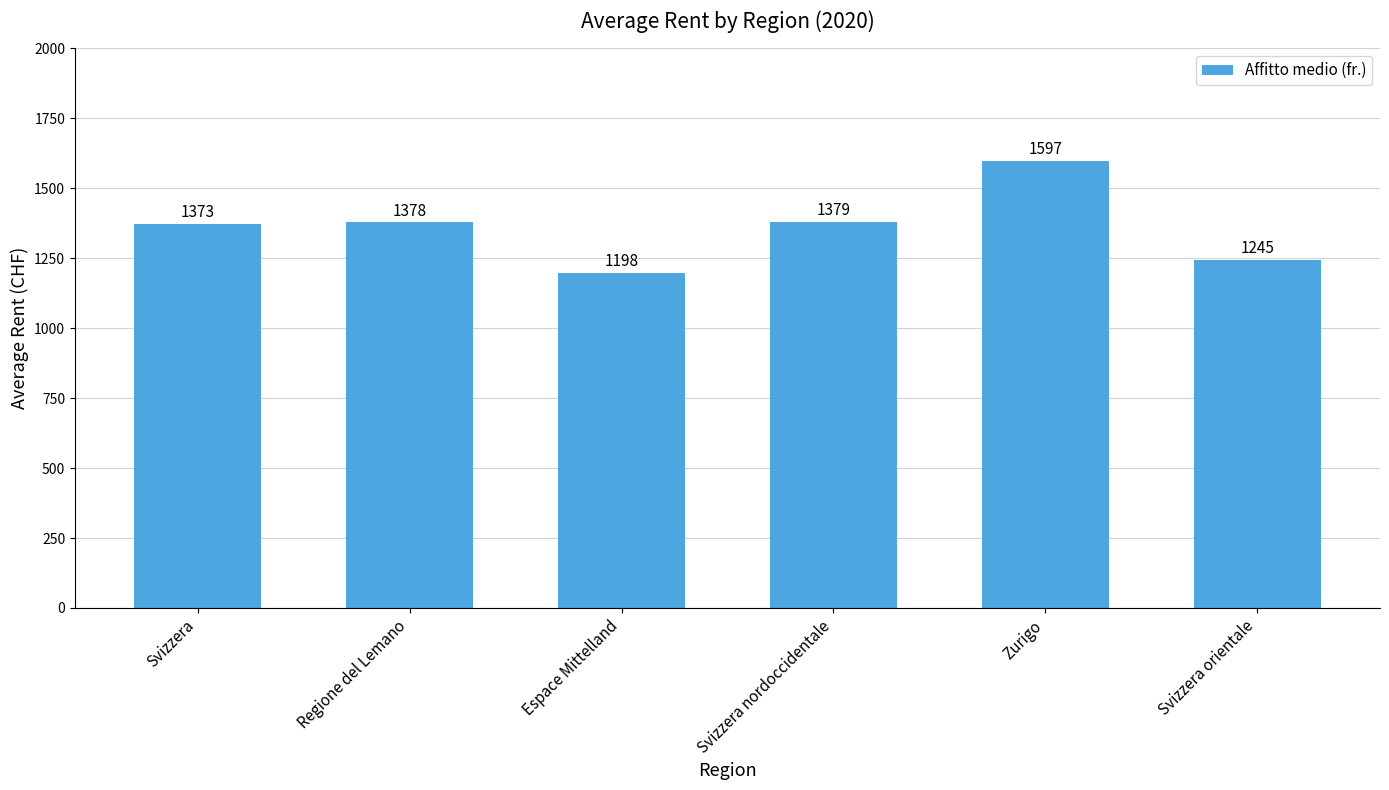

The value at Svizzera is 1373. True or false?

True